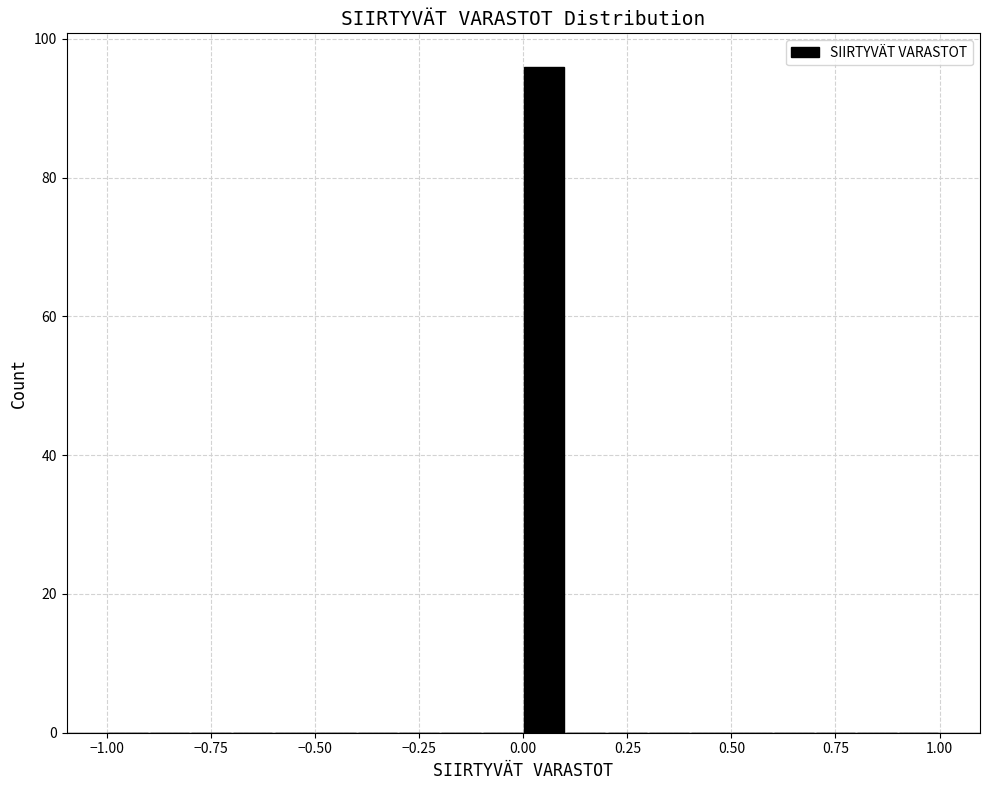

Read against the x-axis, roughly where is the centre of the tallest bar?

0.05